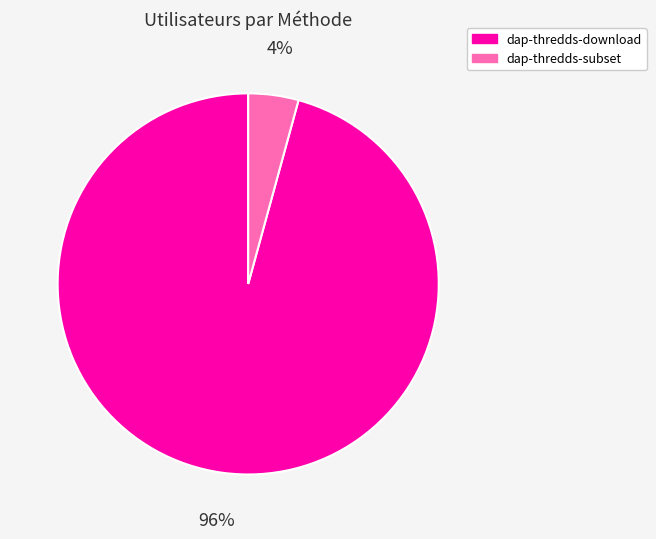

What percentage is the dap-thredds-subset slice, to the nearest percent?

4%